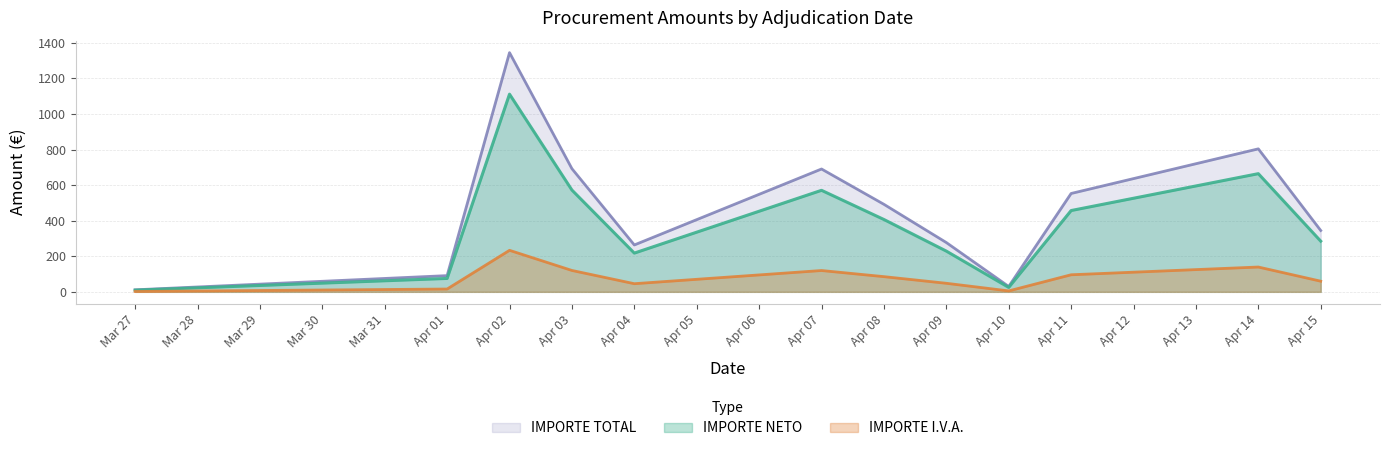

Is it true that IMPORTE TOTAL equals 202.4 at Apr 08?

False